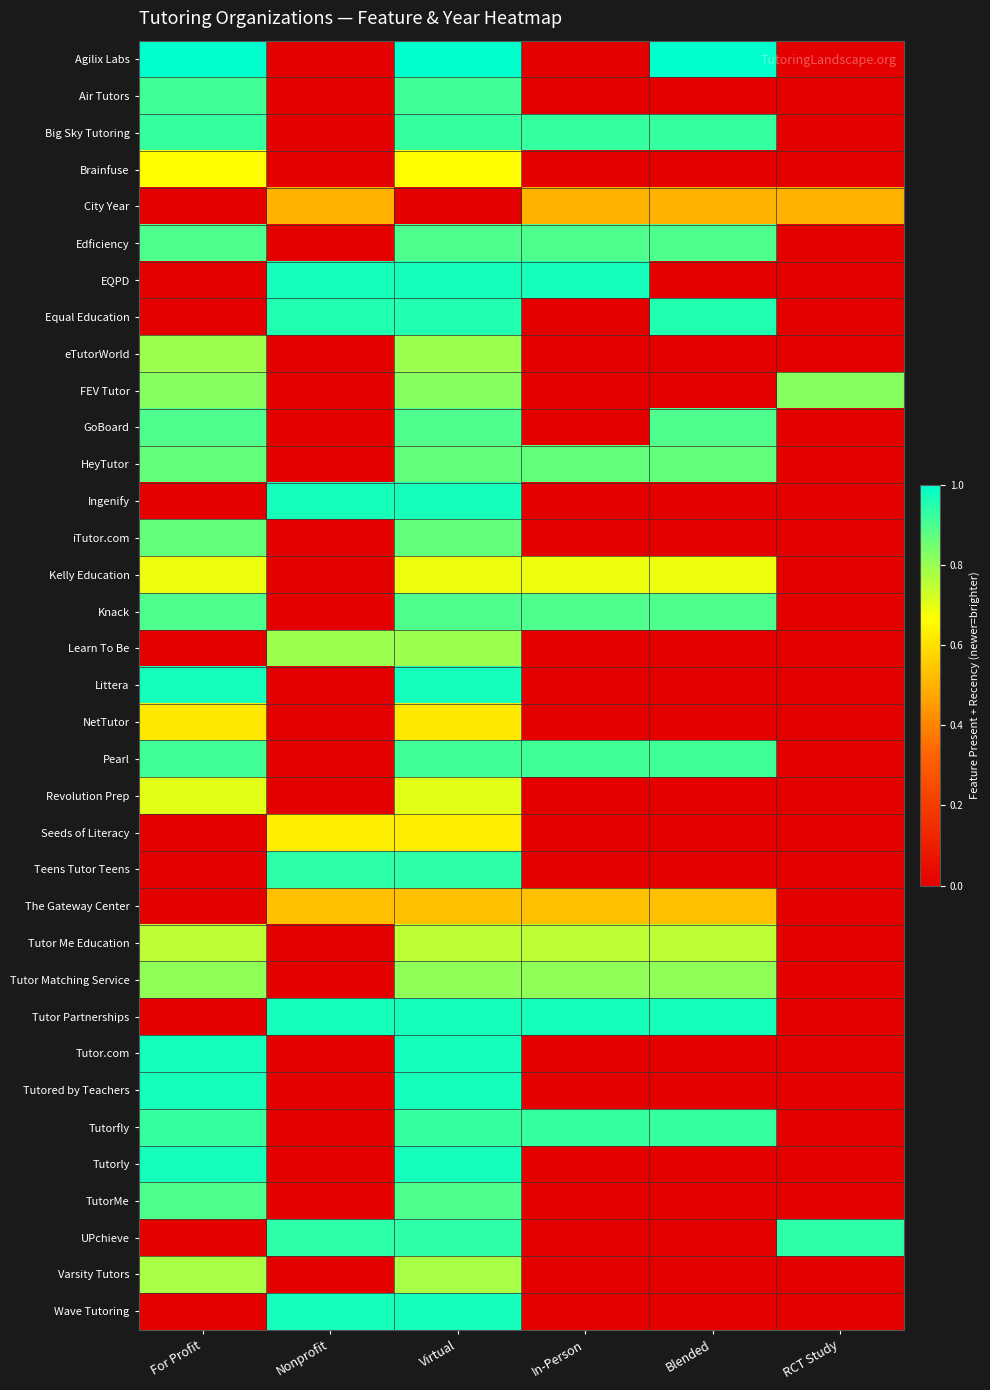

Which series has the widest spread of values?

Agilix Labs